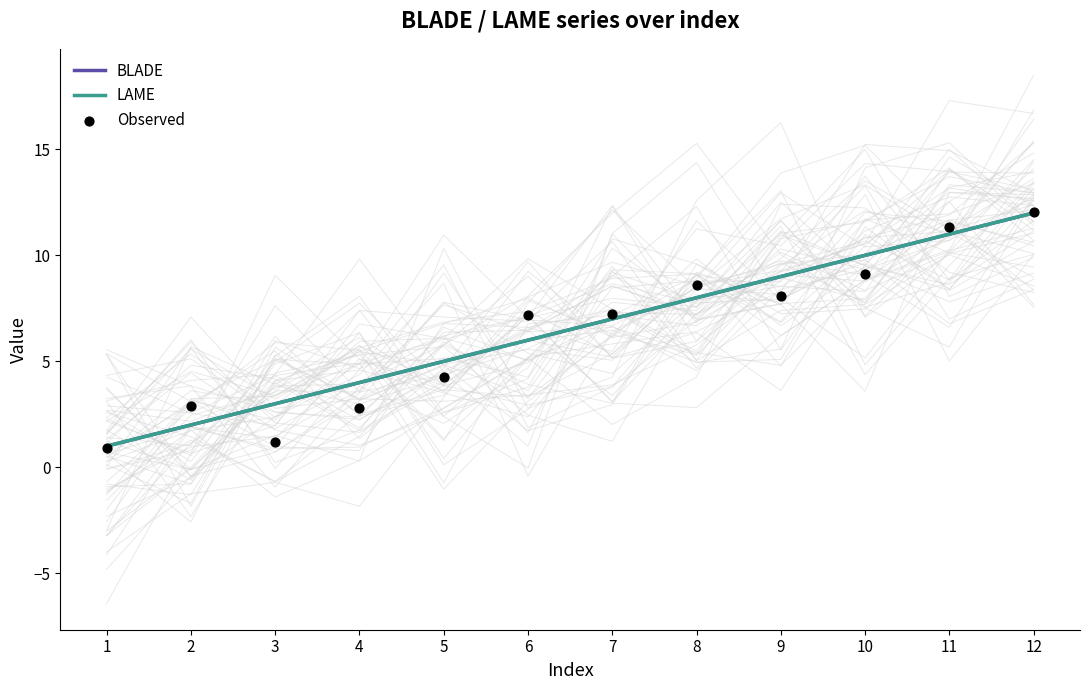

Which series reaches the maximum Y coordinate?

Observed